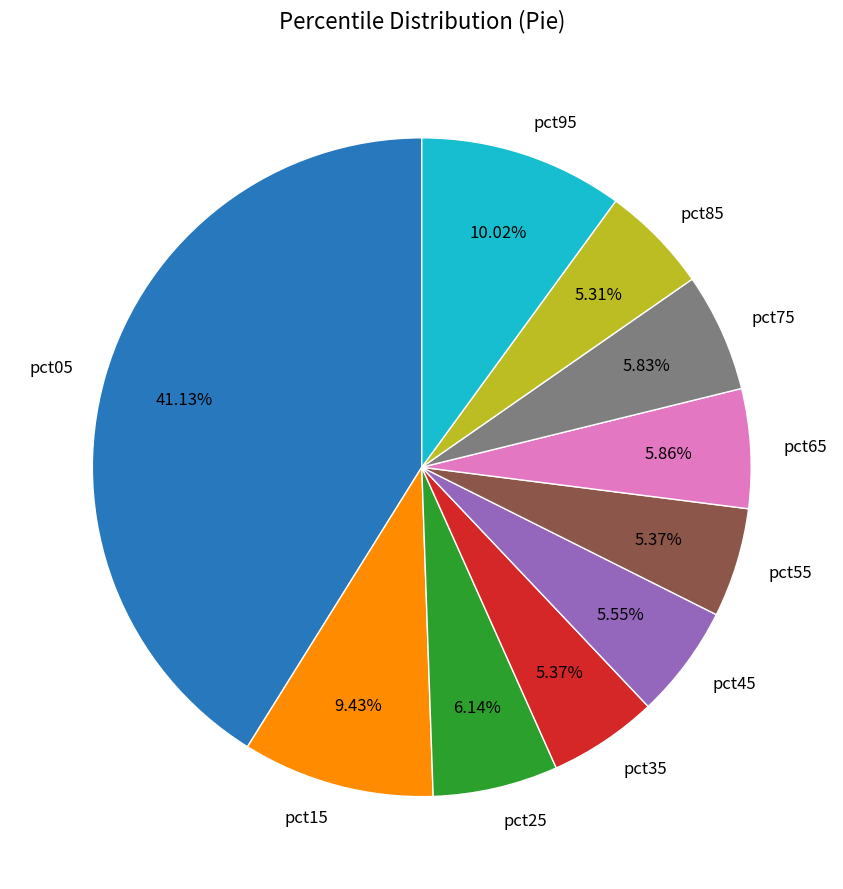

Is there a majority slice in this chart?

No